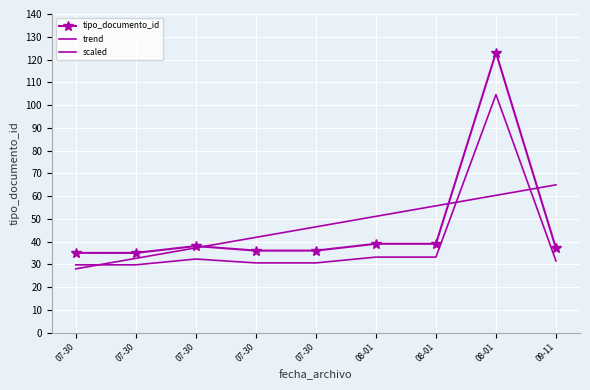

Where does the data first go above 37?

07-30